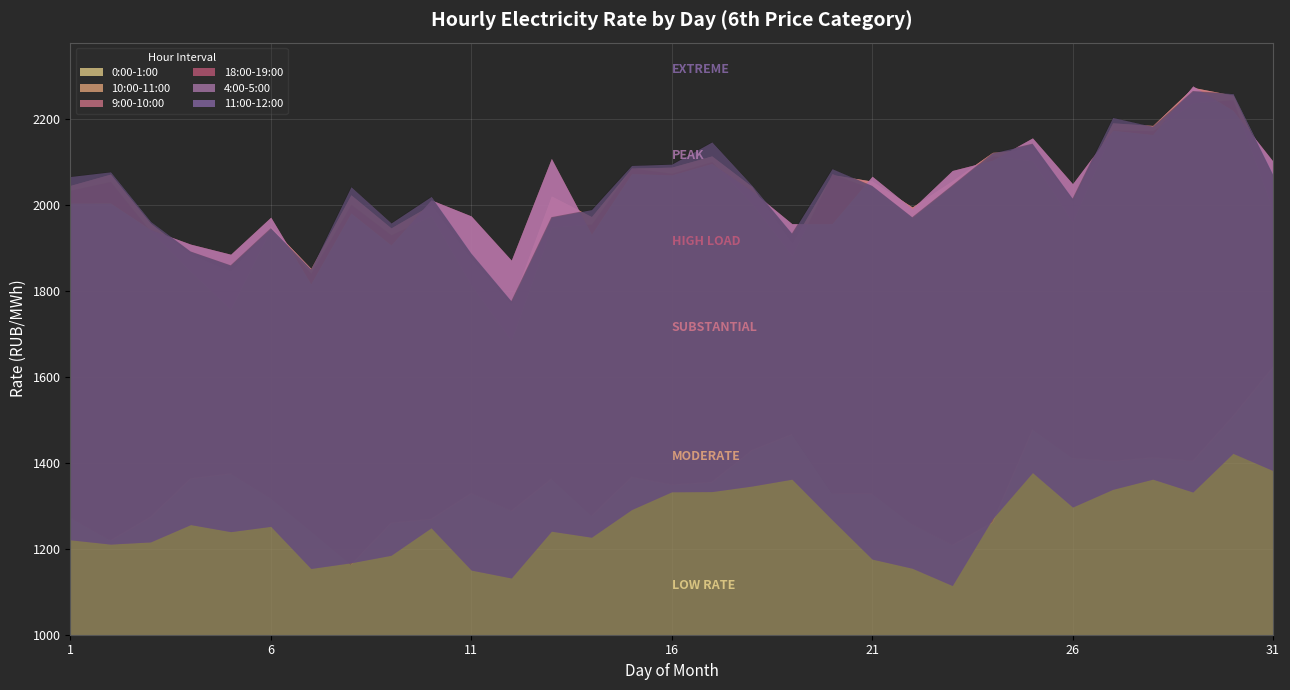

Reading left to right, what are all the values shown in this chart?

0:00-1:00: 1=1272.5	2=1219.7	3=1274.5	4=1363.9	5=1375.3	6=1317.9	7=1241.5	8=1163.4	9=1260.7	10=1269.5	11=1329.6	12=1288.5	13=1363.4	14=1277.2	15=1367.5	16=1349.5	17=1355.5	18=1429.6	19=1466.6	20=1328.8	21=1328.6	22=1257.1	23=1209.0	24=1261.7	25=1478.2	26=1411.3	27=1404.5	28=1412.7	29=1404.9	30=1509.1	31=1623.6
10:00-11:00: 1=2045.7	2=2072.0	3=1957.7	4=1885.3	5=1846.1	6=1949.8	7=1852.6	8=2023.8	9=1946.8	10=2000.8	11=1874.9	12=1769.1	13=2021.1	14=1973.1	15=2086.0	16=2088.2	17=2114.4	18=2043.2	19=1911.2	20=2071.0	21=2055.7	22=1995.5	23=2056.7	24=2122.6	25=2131.6	26=2008.9	27=2191.3	28=2185.3	29=2273.8	30=2255.9	31=2060.4
9:00-10:00: 1=2034.6	2=2055.1	3=1939.4	4=1845.7	5=1757.9	6=1945.5	7=1841.6	8=2001.9	9=1930.9	10=1975.3	11=1814.4	12=1685.3	13=1948.8	14=1955.8	15=2086.6	16=2074.1	17=2101.2	18=2003.8	19=1882.8	20=2073.1	21=2038.0	22=1969.8	23=2043.3	24=2114.7	25=2103.2	26=1961.0	27=2175.1	28=2173.1	29=2238.1	30=2245.3	31=1987.3
18:00-19:00: 1=2004.3	2=2004.9	3=1943.1	4=1909.0	5=1885.5	6=1971.8	7=1816.6	8=1981.5	9=1907.1	10=2012.0	11=1974.6	12=1871.8	13=2108.5	14=1932.2	15=2073.1	16=2070.2	17=2096.8	18=2033.1	19=1956.7	20=1956.8	21=2067.1	22=1991.6	23=2080.4	24=2104.3	25=2156.3	26=2049.7	27=2174.0	28=2164.0	29=2277.2	30=2220.2	31=2101.9
4:00-5:00: 1=1221.0	2=1211.0	3=1216.0	4=1256.4	5=1240.0	6=1252.2	7=1154.2	8=1167.5	9=1184.9	10=1248.9	11=1150.5	12=1132.1	13=1241.0	14=1227.0	15=1291.3	16=1332.7	17=1333.2	18=1346.0	19=1362.1	20=1267.9	21=1176.1	22=1154.8	23=1114.5	24=1269.5	25=1377.5	26=1297.2	27=1338.3	28=1362.1	29=1332.2	30=1422.2	31=1382.0
11:00-12:00: 1=2066.5	2=2077.3	3=1961.8	4=1892.0	5=1859.8	6=1946.2	7=1850.8	8=2042.5	9=1958.3	10=2020.0	11=1887.5	12=1776.5	13=1971.8	14=1989.4	15=2092.2	16=2095.2	17=2146.8	18=2045.6	19=1933.8	20=2084.6	21=2044.8	22=1971.7	23=2046.0	24=2121.1	25=2142.9	26=2015.2	27=2203.8	28=2182.9	29=2265.4	30=2259.3	31=2070.8